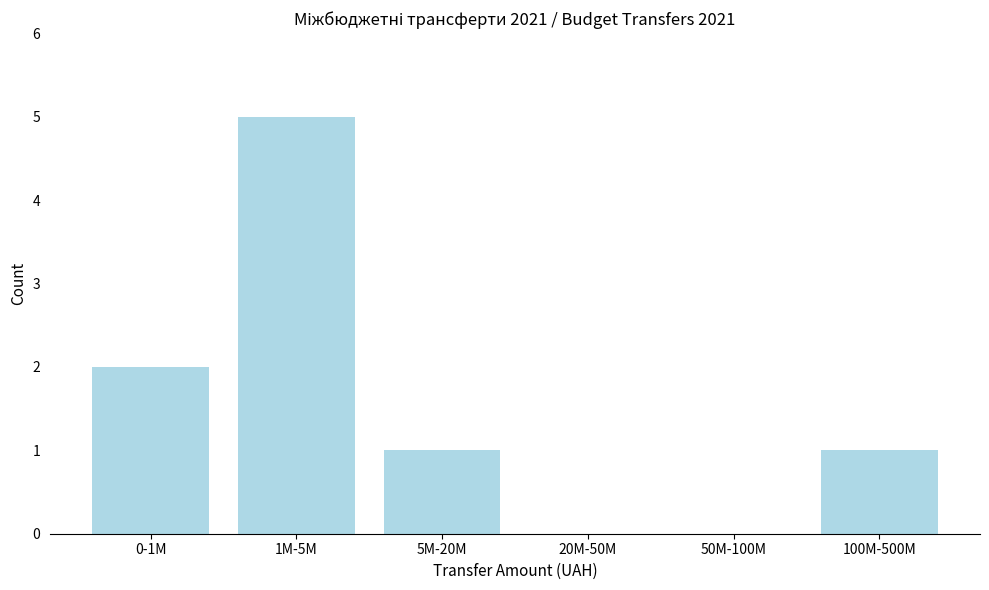

Reading left to right, extract all data points from this chart.

0-1M=2	1M-5M=5	5M-20M=1	20M-50M=0	50M-100M=0	100M-500M=1